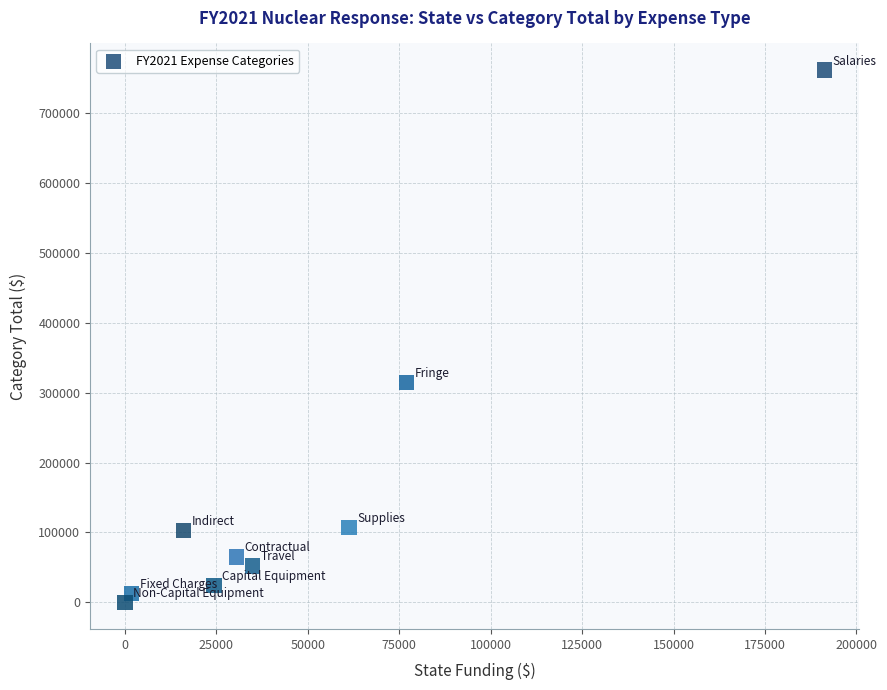

What Y value in the scatter plot is closest to 380666?

313928.1